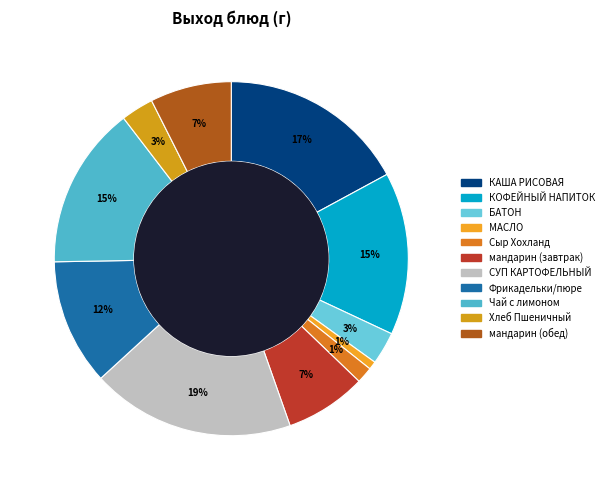

To the nearest percent, what is the difference between the largest and smallest slice percentages?

18%